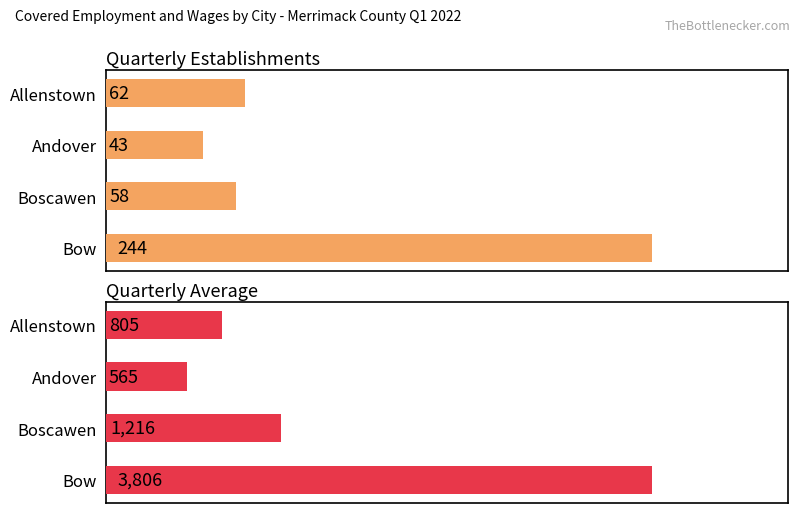

List the series in order of their overall mean, highest first.

Quarterly Average, Quarterly Establishments